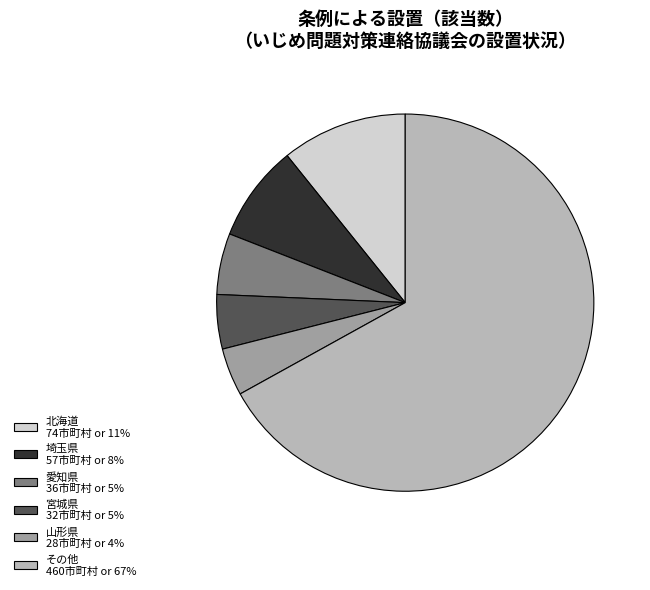

Count the number of slices in the pie.

6